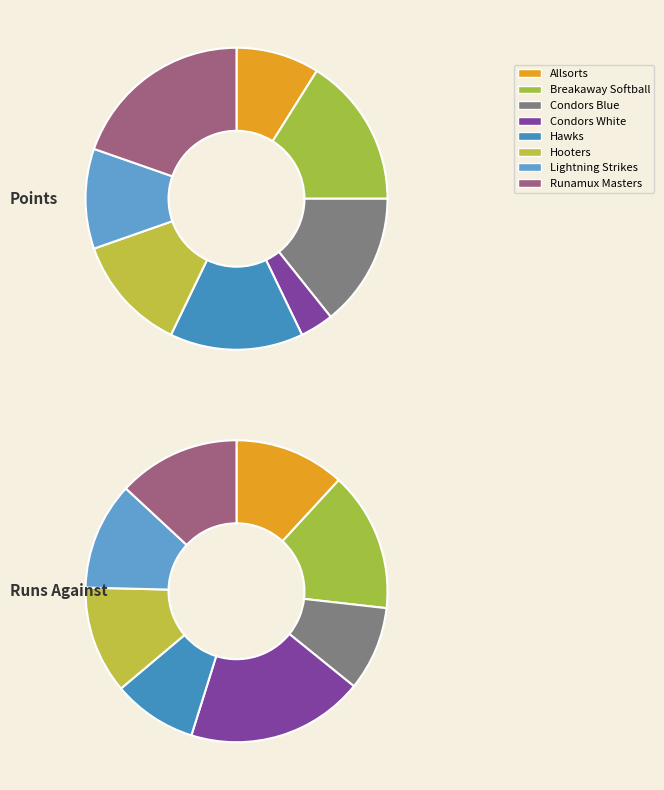

What percentage do 2 and 6 together represent?

25.0%